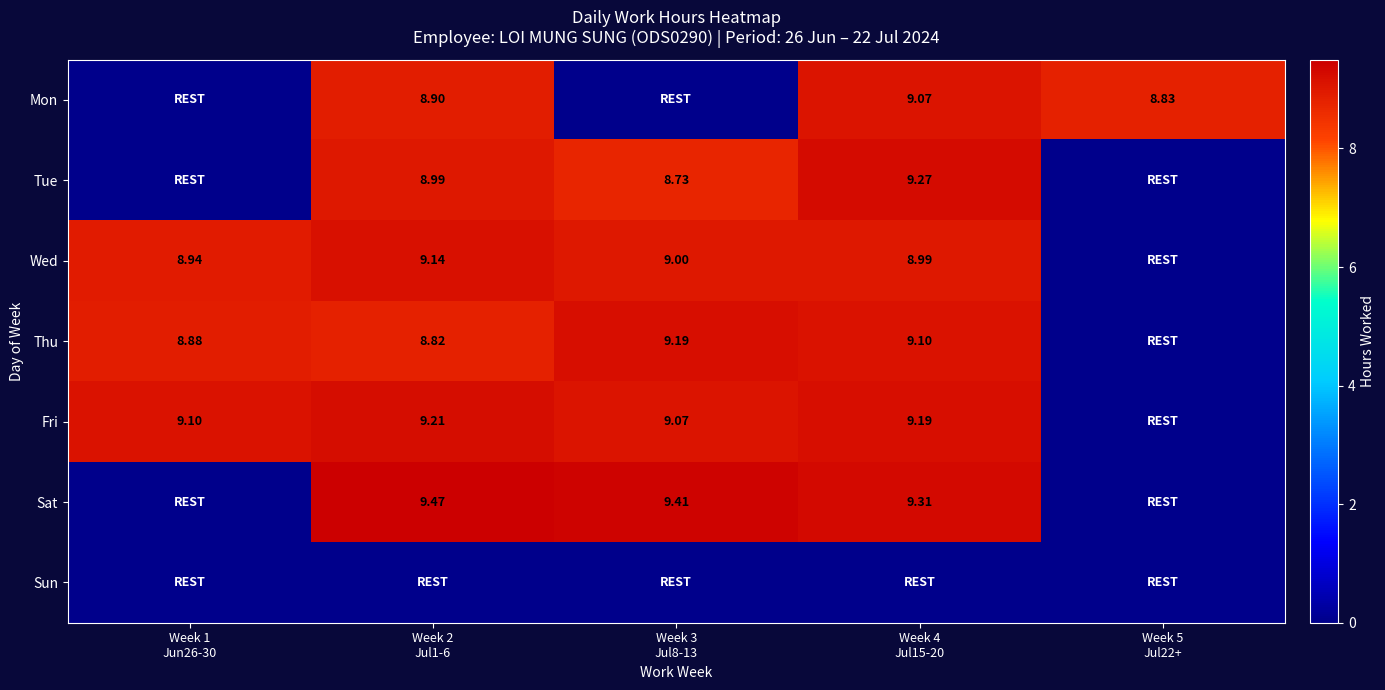

List the labels in order of Mon value, largest first.

Week 4 Jul15-20, Week 2 Jul1-6, Week 5 Jul22+, Week 1 Jun26-30, Week 3 Jul8-13